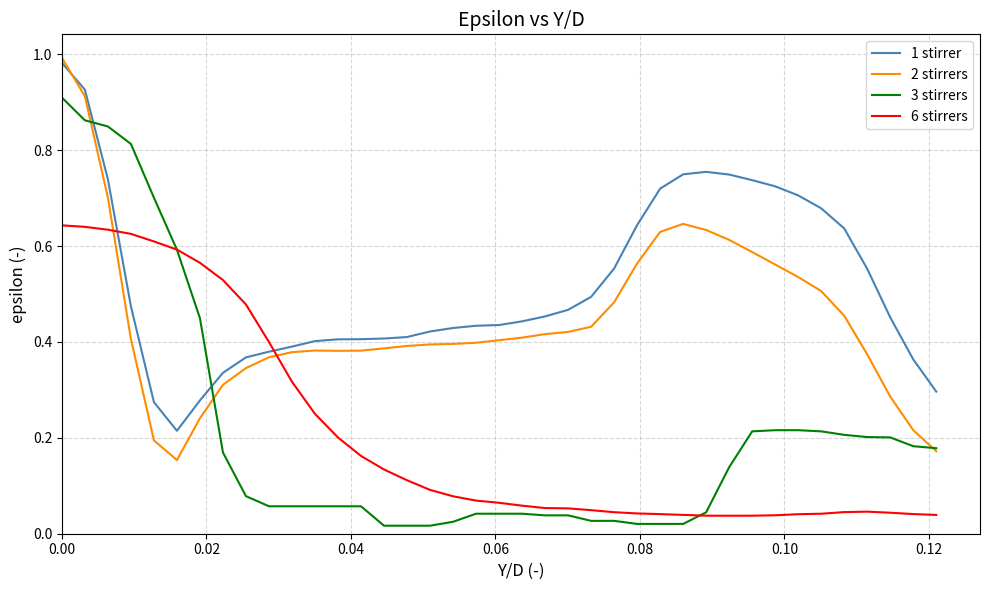

Which series has the largest range (max minus min)?

3 stirrers